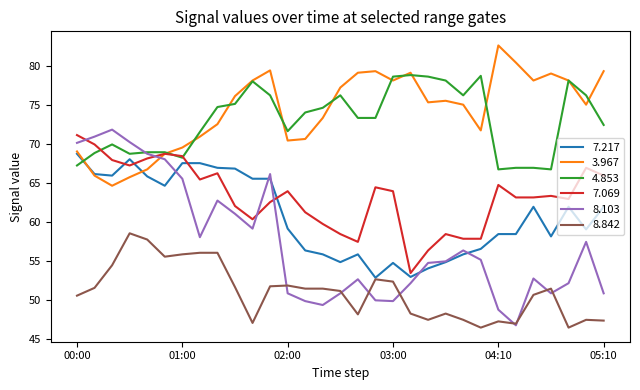

Which series has the largest range (max minus min)?

8.103